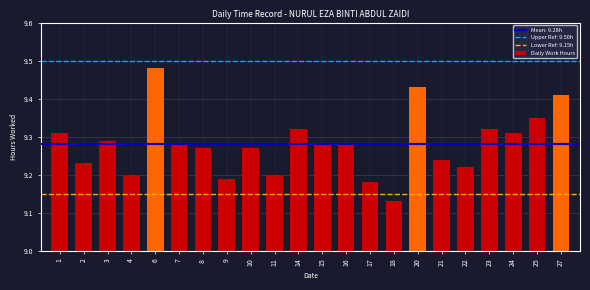

What is the sum of the values at 2 and 18?

18.4